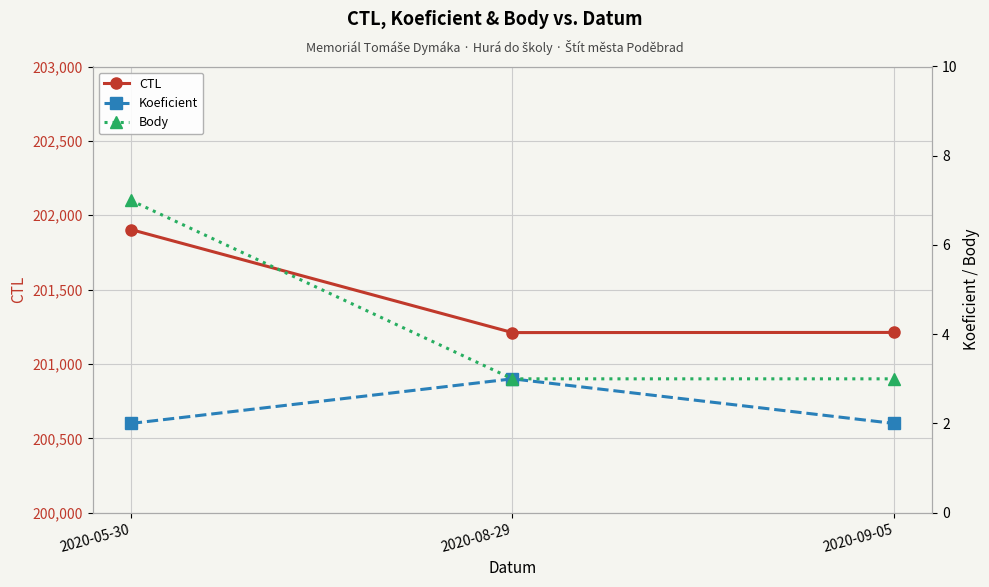

What position from the left is 2020-05-30?

1